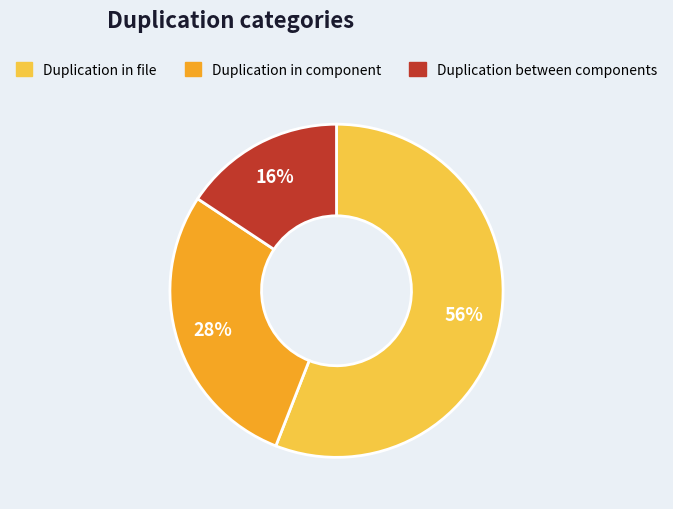

To the nearest percent, what is the average slice percentage?

33%